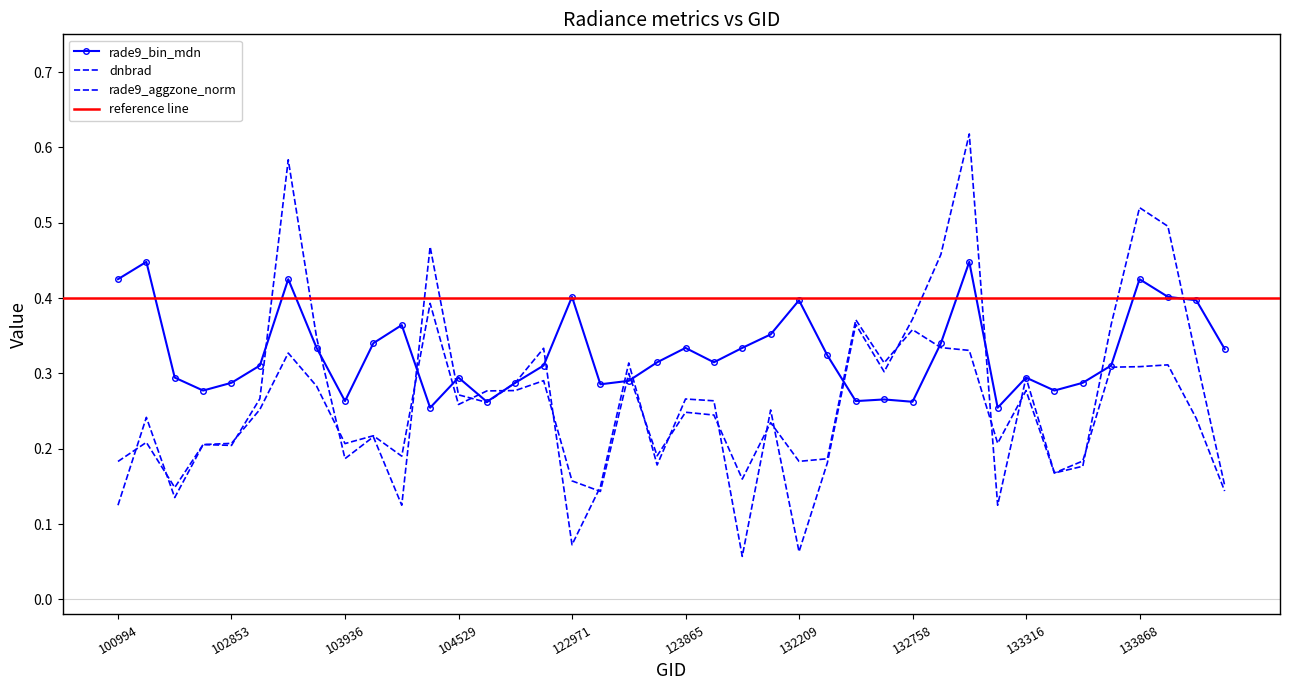

At which label is rade9_bin_mdn closest to 0?

104414